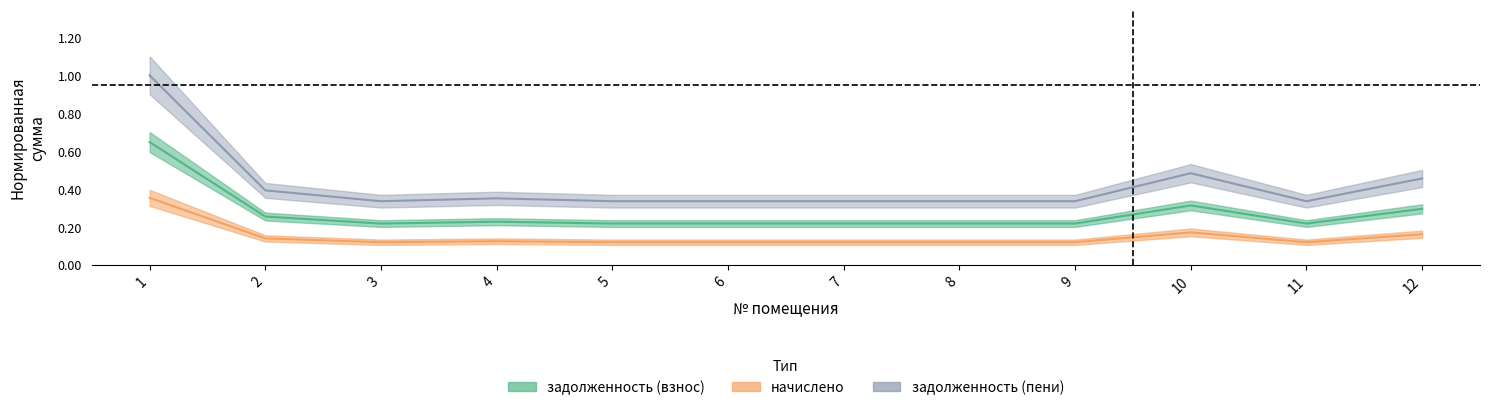

Which series has the widest spread of values?

задолженность (пени)